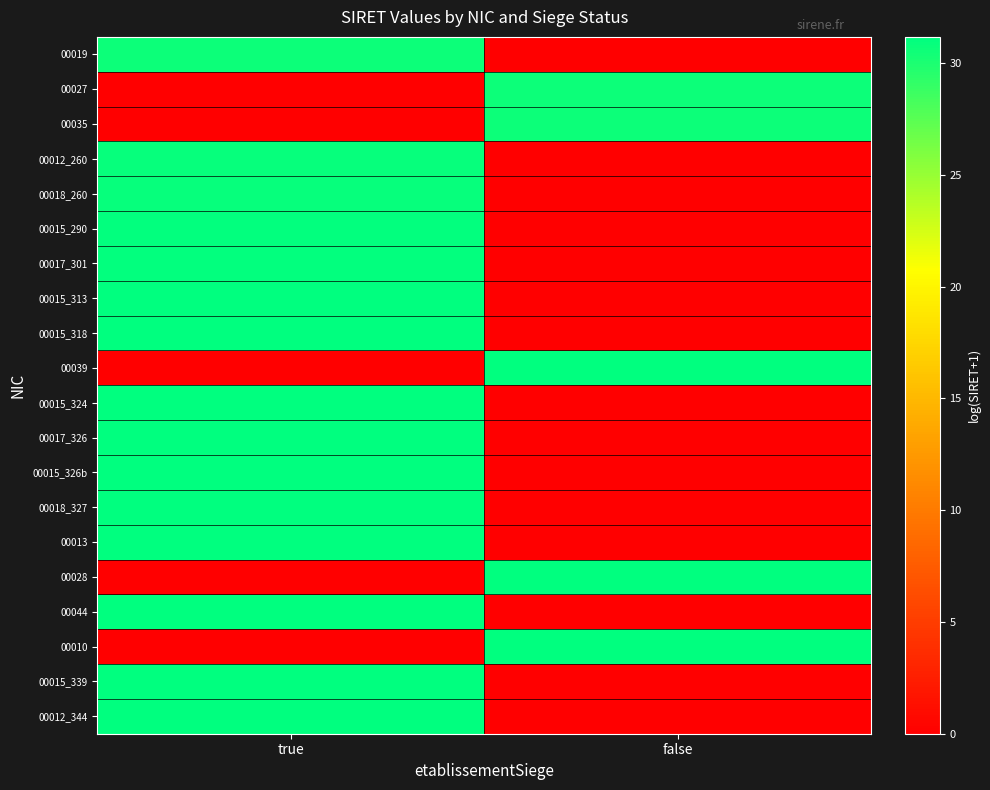

Which series has the widest spread of values?

00012_344